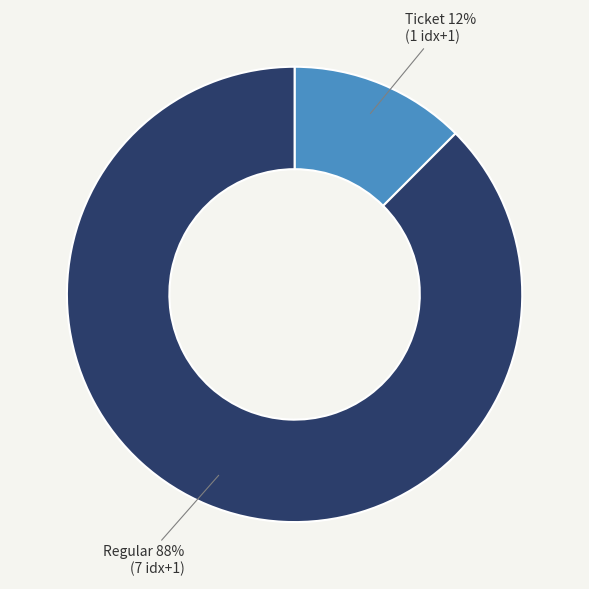

Which category has the biggest portion of the pie?

Regular